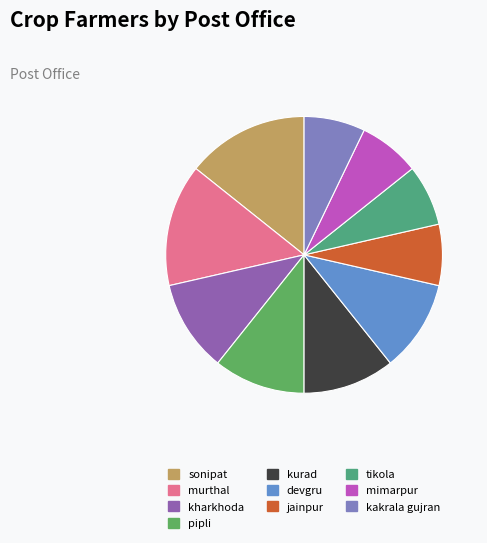

What is the ratio of the value at tikola to the value at murthal?

0.5